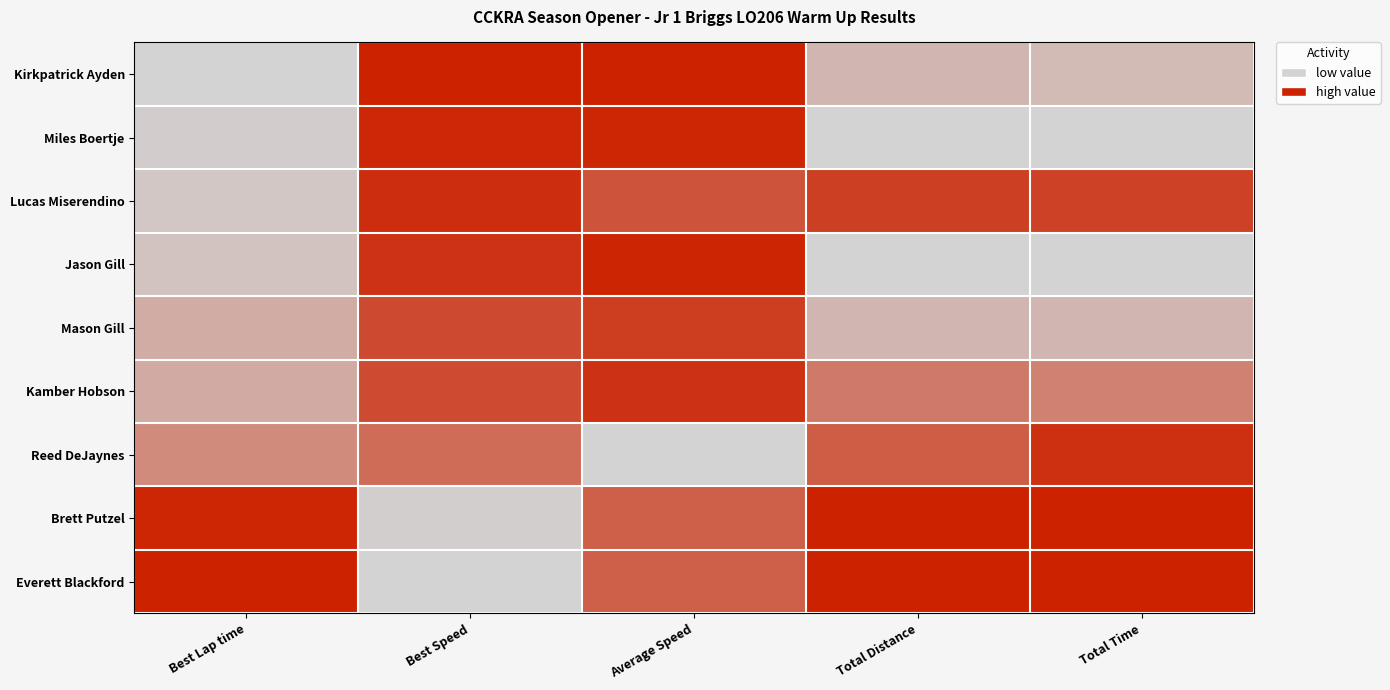

Which label corresponds to the largest value in the chart?

Best Speed